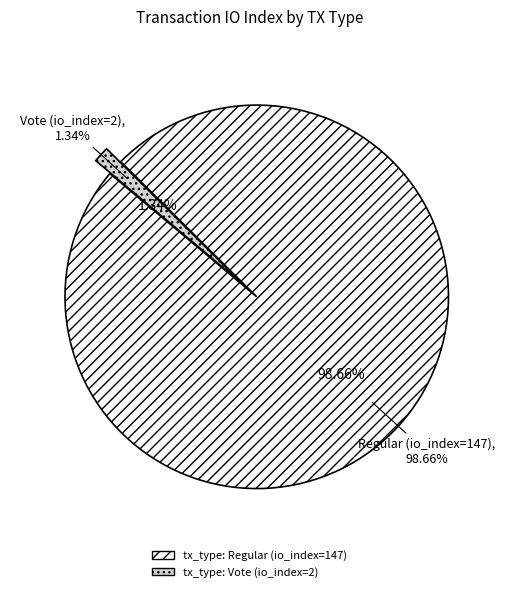

What is the total percentage of tx_type: Regular (io_index=147) and tx_type: Vote (io_index=2)?

100.0%